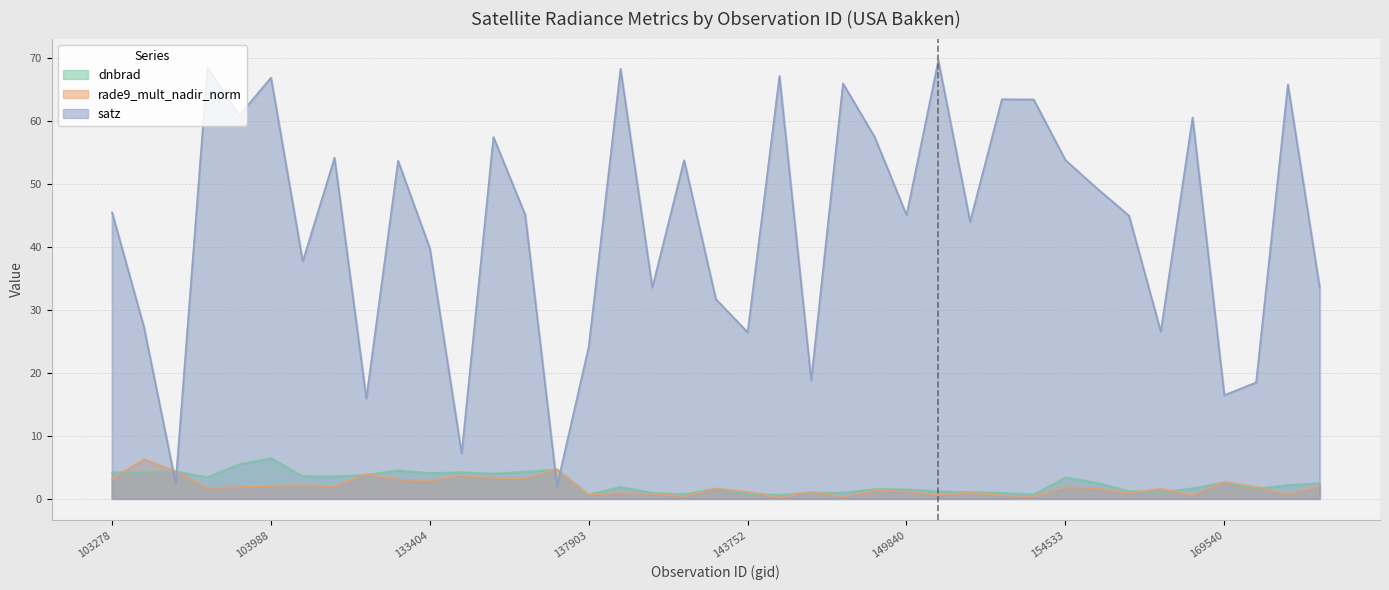

Rank the series by their maximum value, from highest to lowest.

satz, dnbrad, rade9_mult_nadir_norm